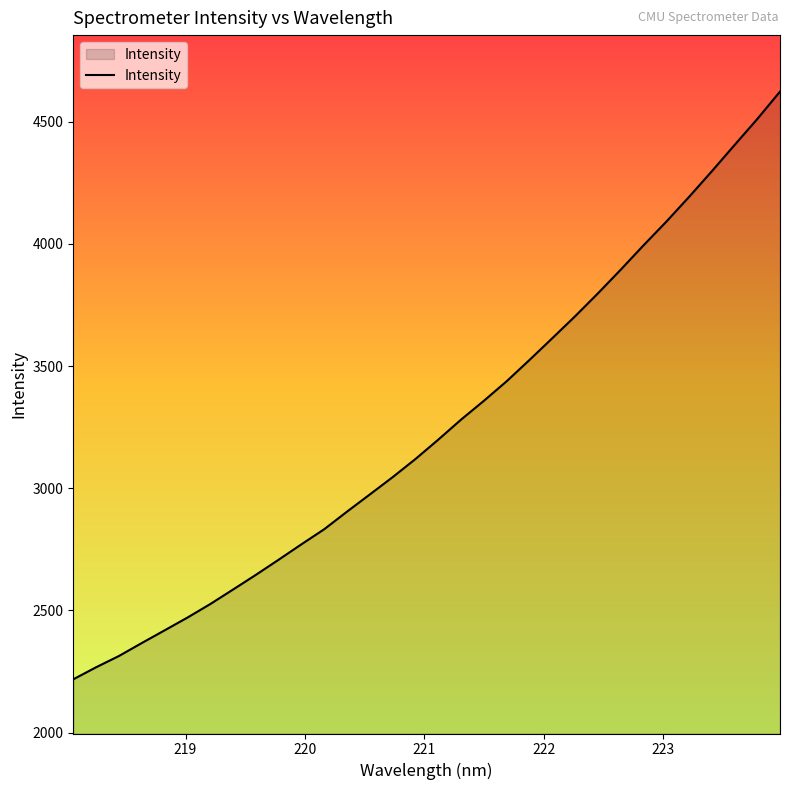

What is the minimum value shown in the chart?

2218.2